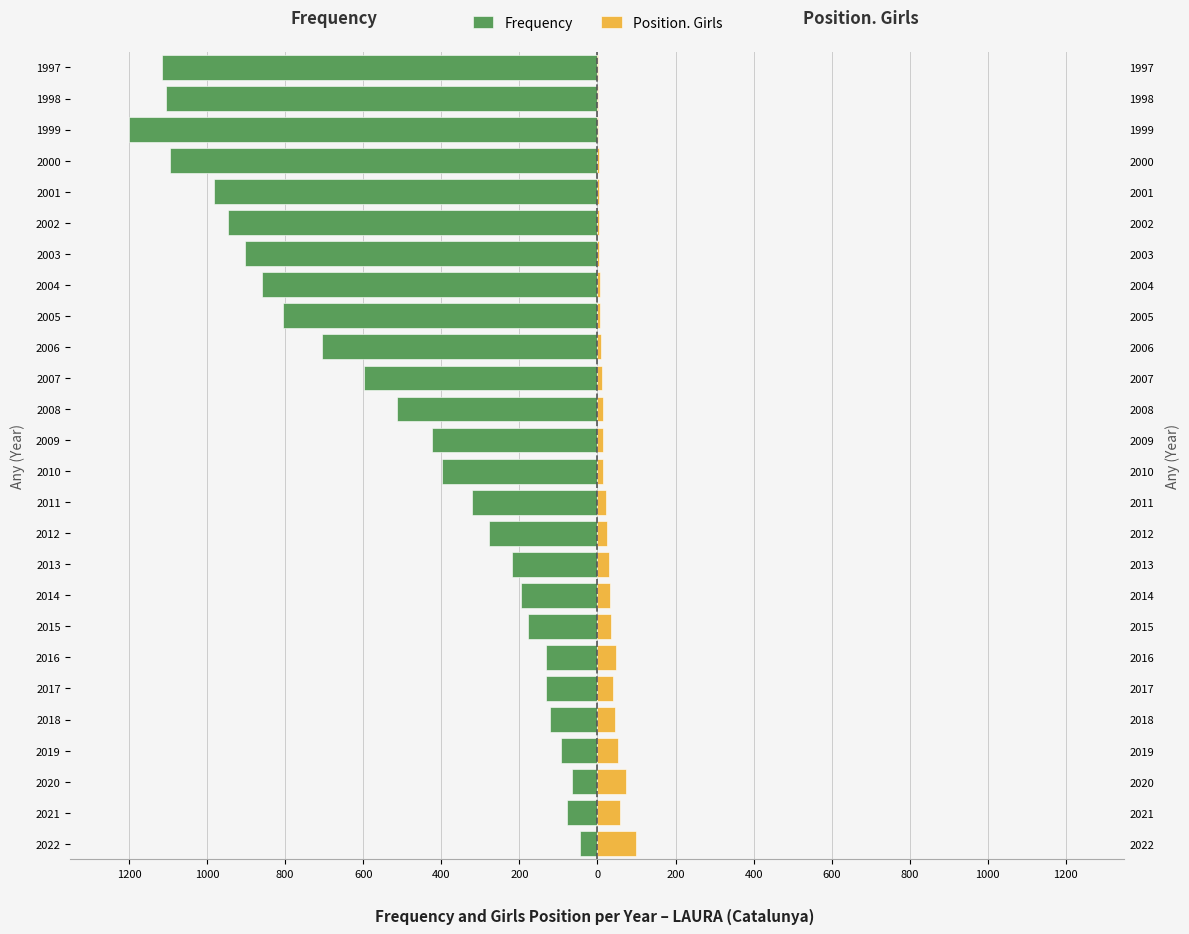

What is the total value across all series at 800?

8